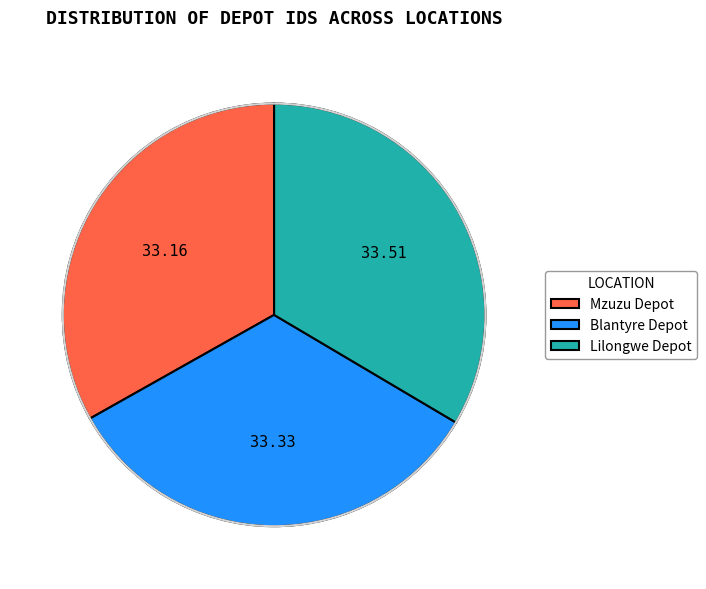

Do Blantyre Depot and Mzuzu Depot together represent more than half of the pie?

Yes